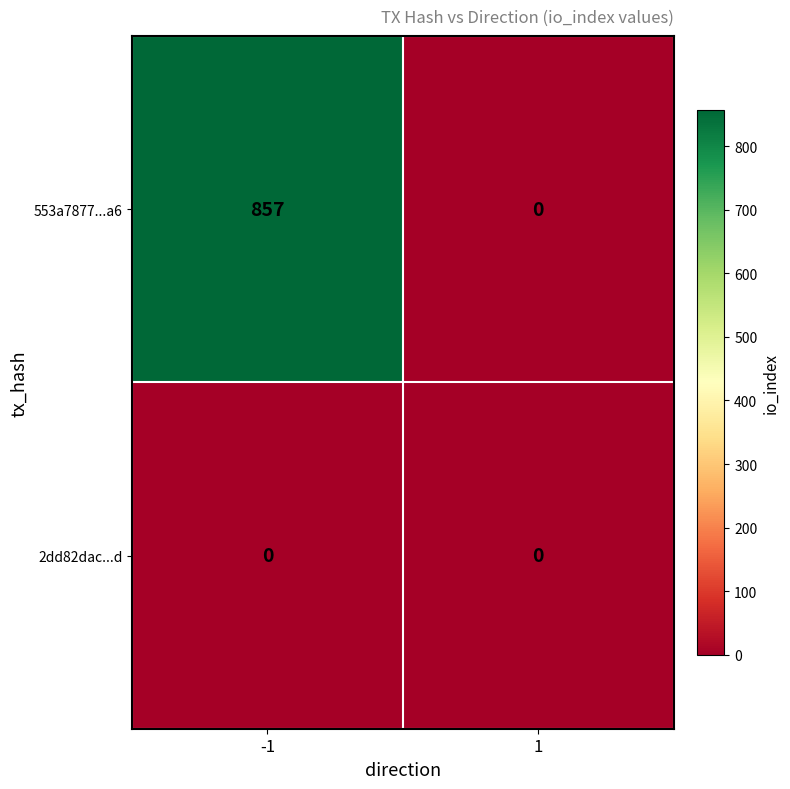

Rank the series by their maximum value, from lowest to highest.

2dd82dac...d, 553a7877...a6